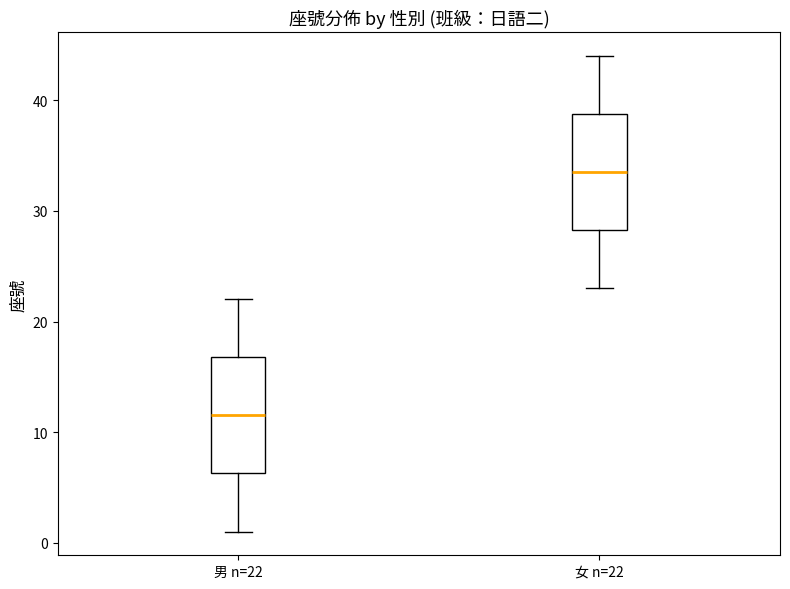

Reading left to right, read every box against the y-axis: the position of its median line, the range the box covers, and the ends of its whiskers. The values are not printed on the chart, so give them approximately, as read against the axis.

男 n=22: median 12, box 6 to 17, whiskers 1 to 22
女 n=22: median 34, box 28 to 39, whiskers 23 to 44